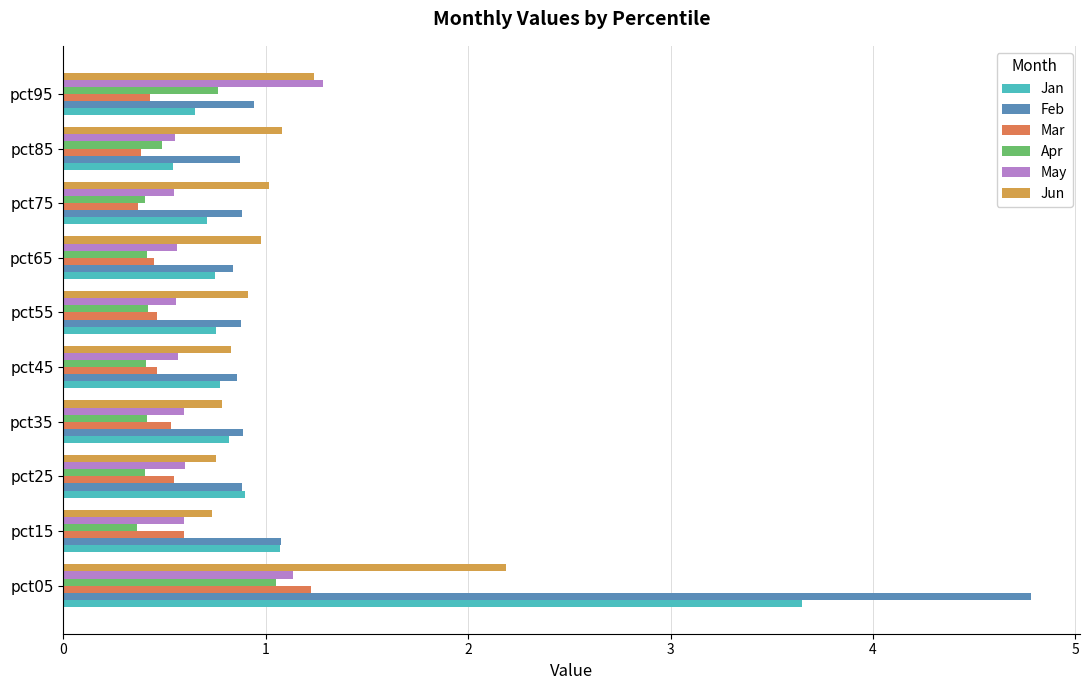

How many data points does each series have?

10